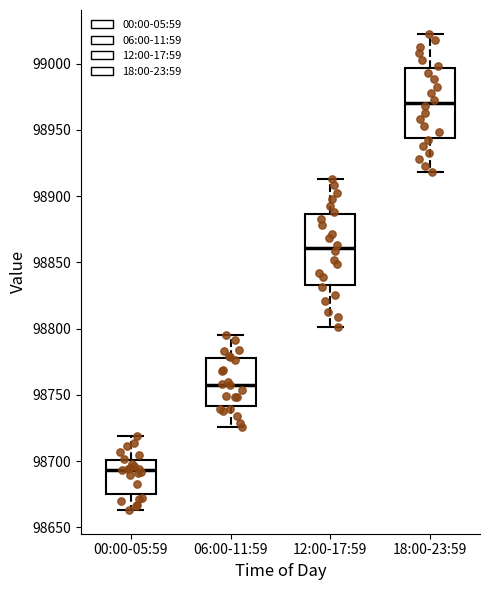

Reading left to right, transcribe this box plot: for each box, give where its median line is, the range the box spans, and where its two whiskers end, as read against the y-axis. The values are not printed on the chart, so give them approximately, as read against the axis.

00:00-05:59: median 98695, box 98675 to 98700, whiskers 98665 to 98720
06:00-11:59: median 98760, box 98740 to 98780, whiskers 98725 to 98795
12:00-17:59: median 98860, box 98835 to 98885, whiskers 98800 to 98915
18:00-23:59: median 98970, box 98945 to 98995, whiskers 98920 to 99020